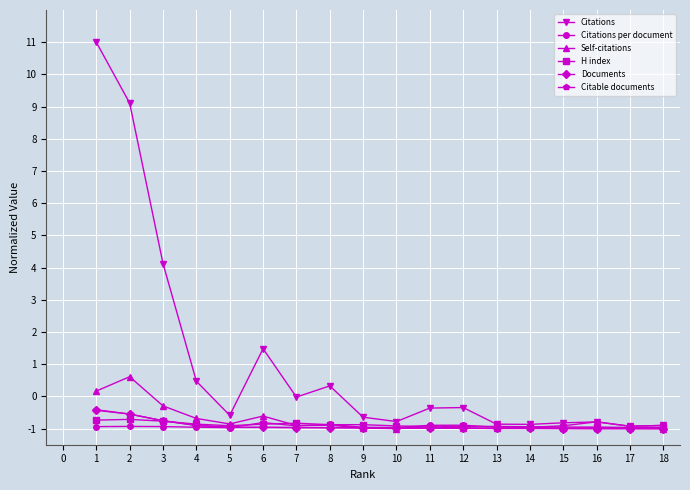

What is the difference between the second highest and minimum values in the Citations series?

10.0